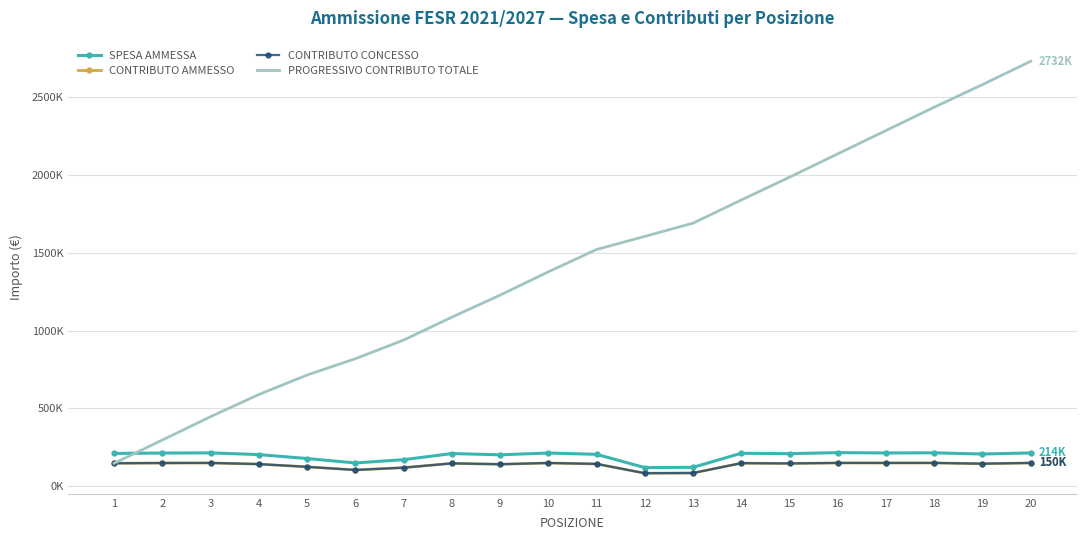

What is the difference between the second highest and minimum values in the CONTRIBUTO CONCESSO series?

65968.0